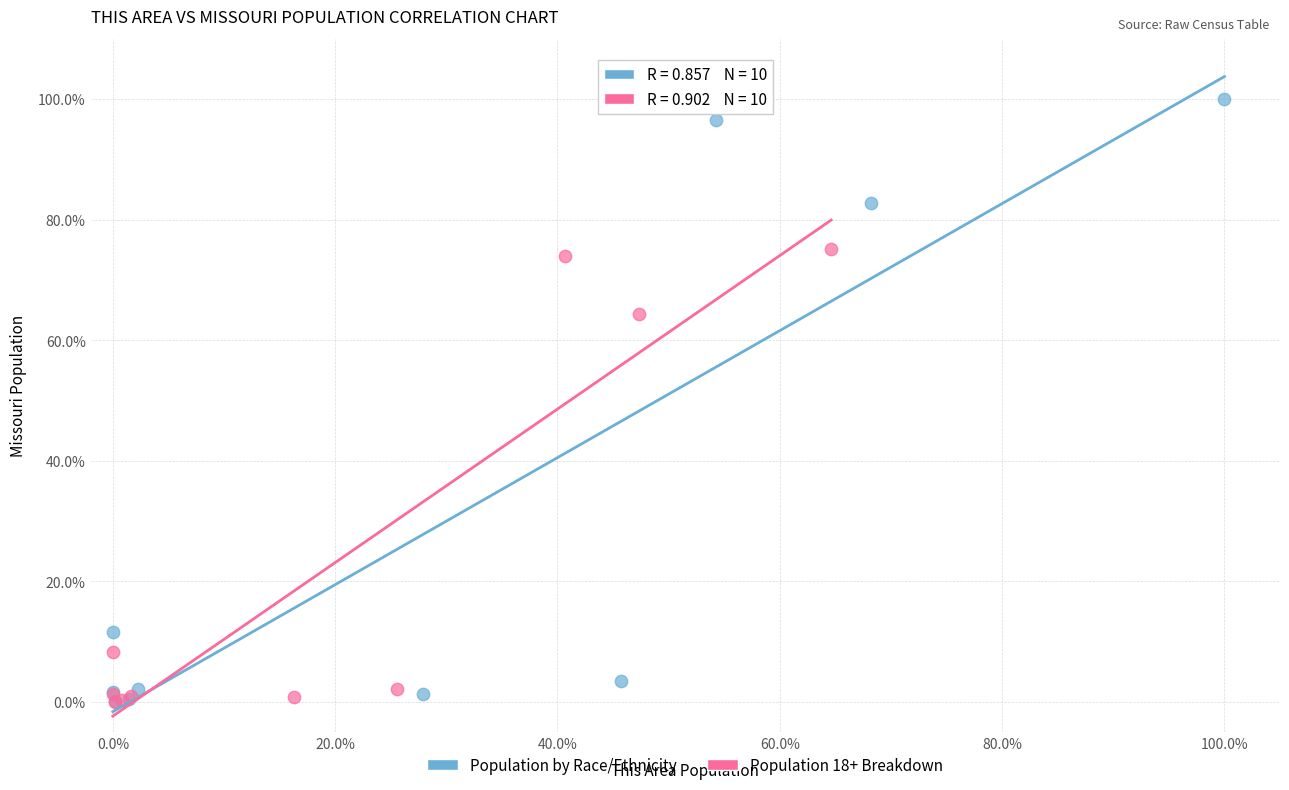

Which series reaches the maximum Y coordinate?

Population by Race/Ethnicity